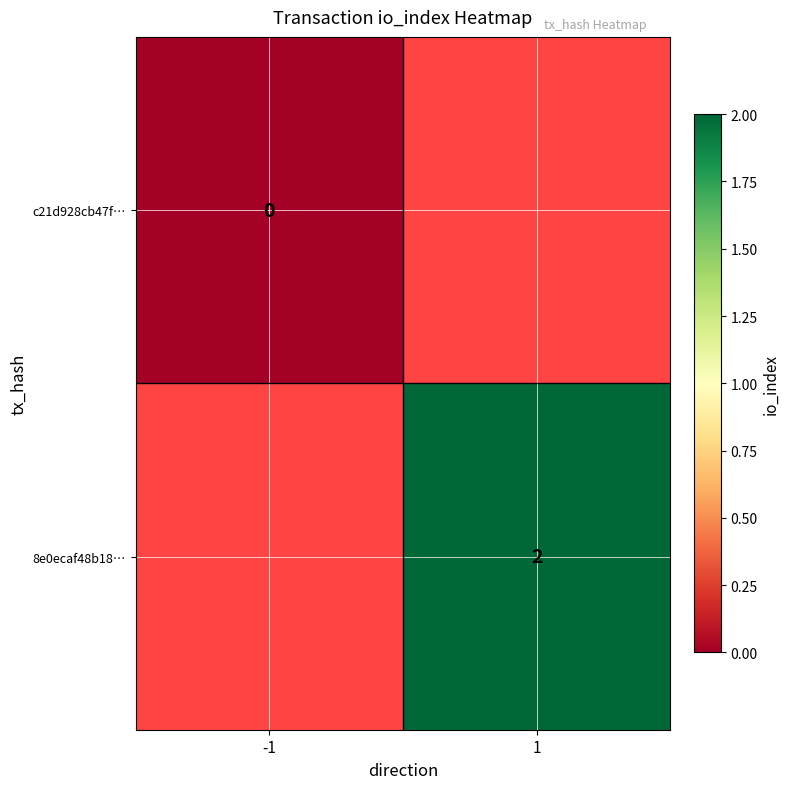

The value of 8e0ecaf48b18… at 1 is 3.1. True or false?

False